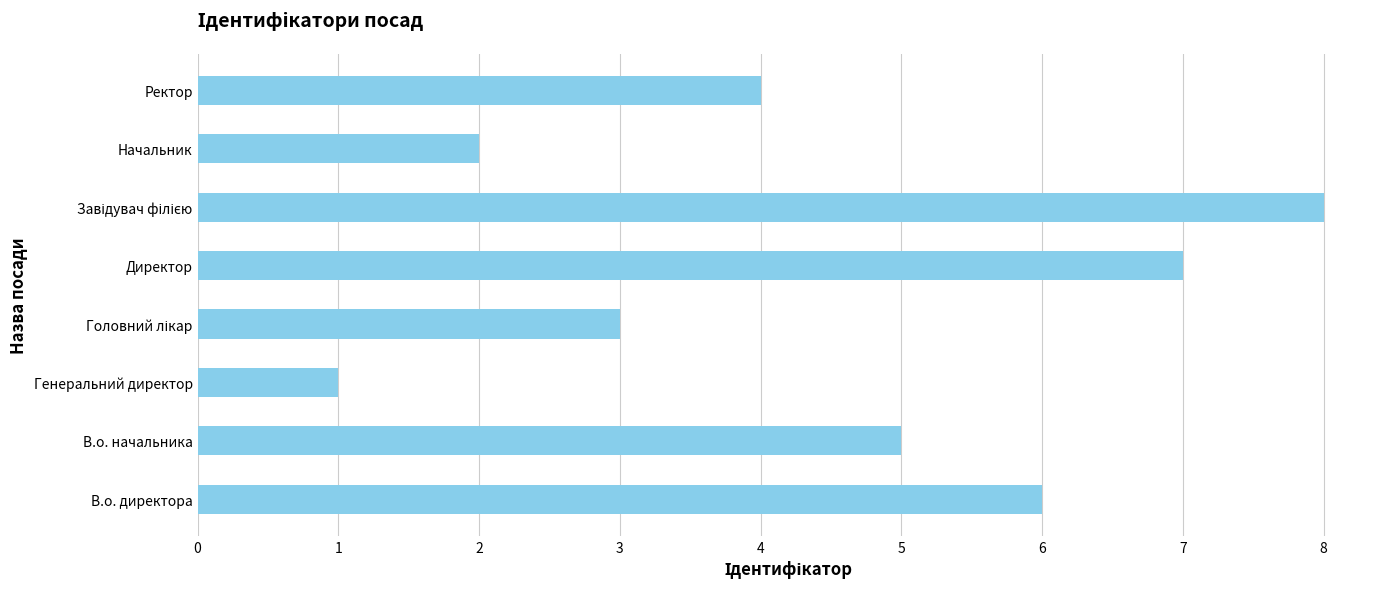

The chart shows a value of 4 at Ректор. True or false?

True